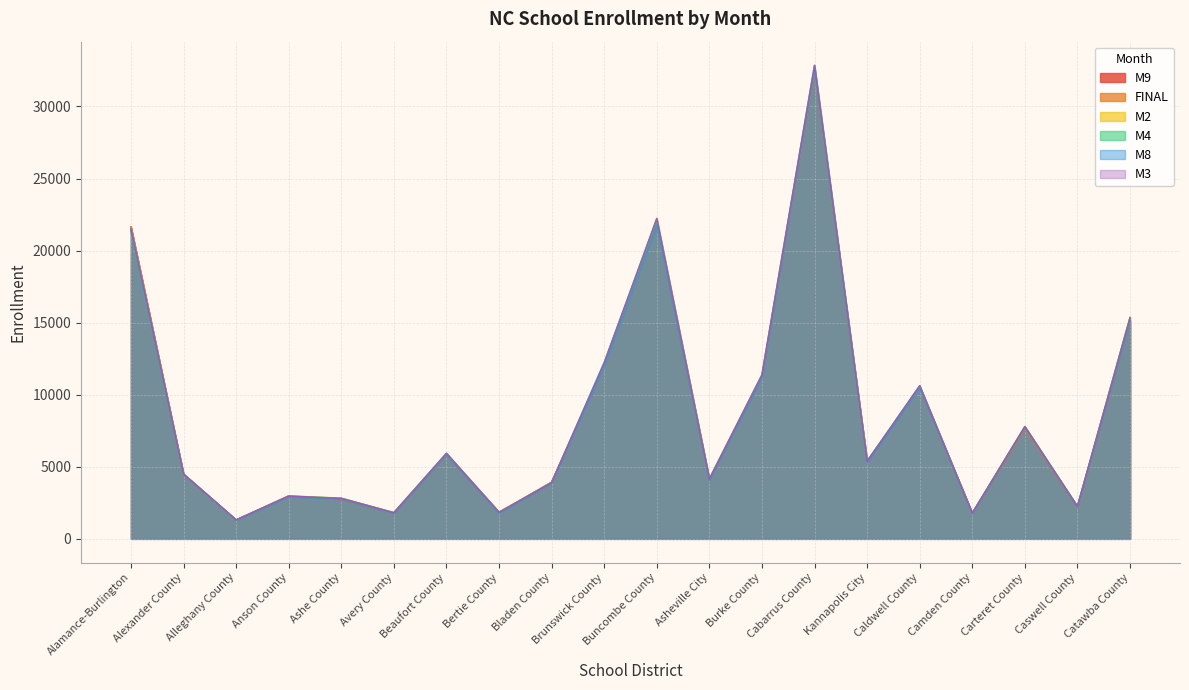

How many data points in M9 are less than 5394?

10